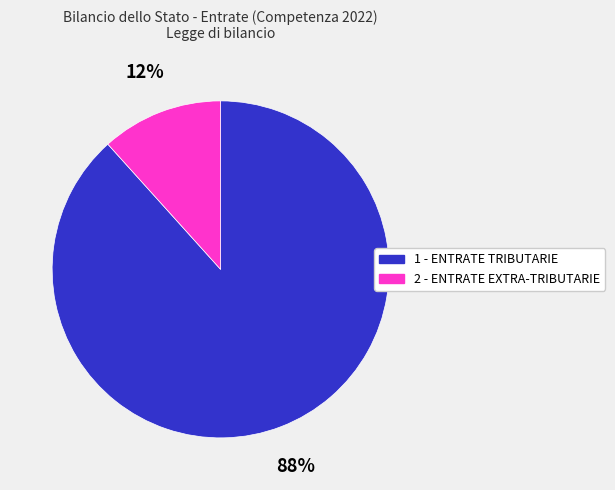

Which category has the biggest portion of the pie?

1 - ENTRATE TRIBUTARIE